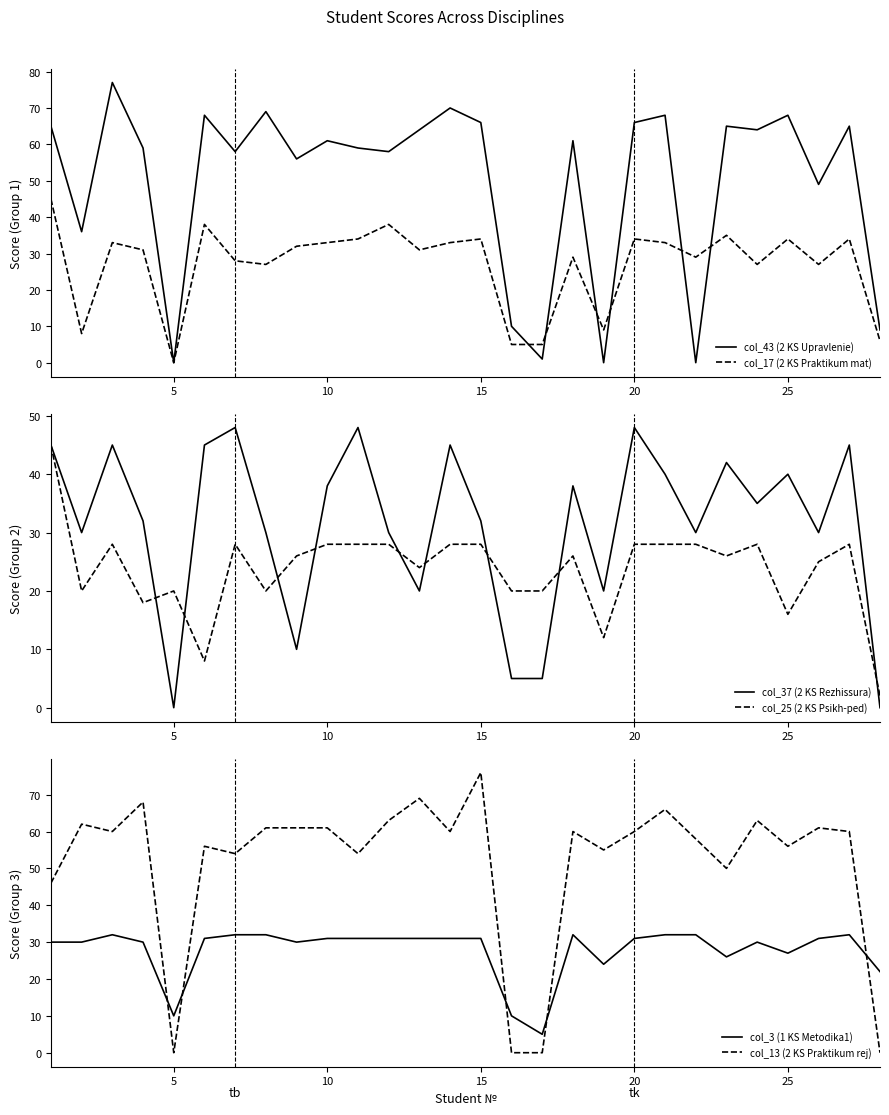

What is the highest value of the col_13 (2 KS Praktikum rej) series?

76